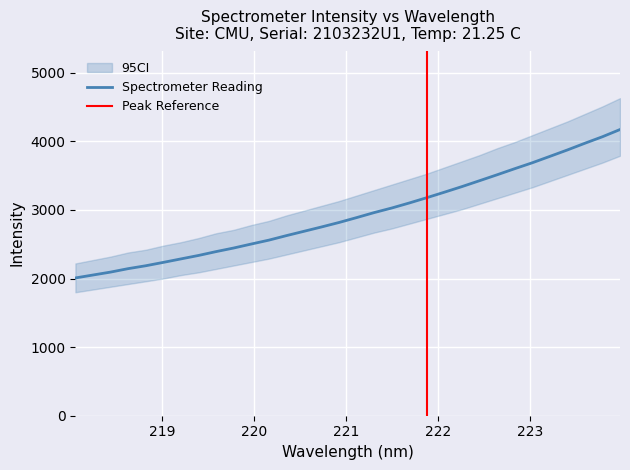

The value at 223.0264 is 5000.8. True or false?

False